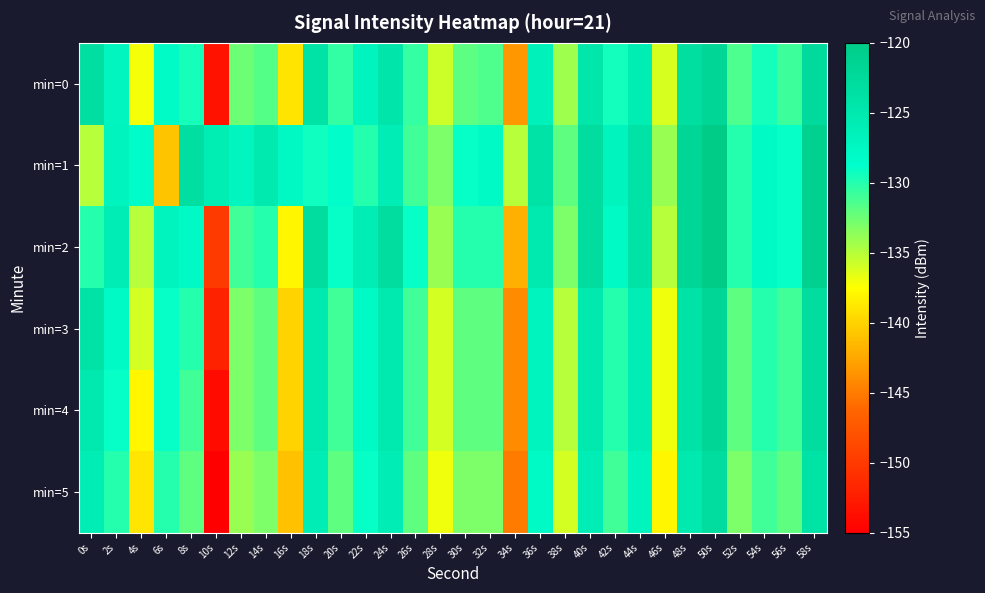

Between 44s and 16s, which is larger?

44s